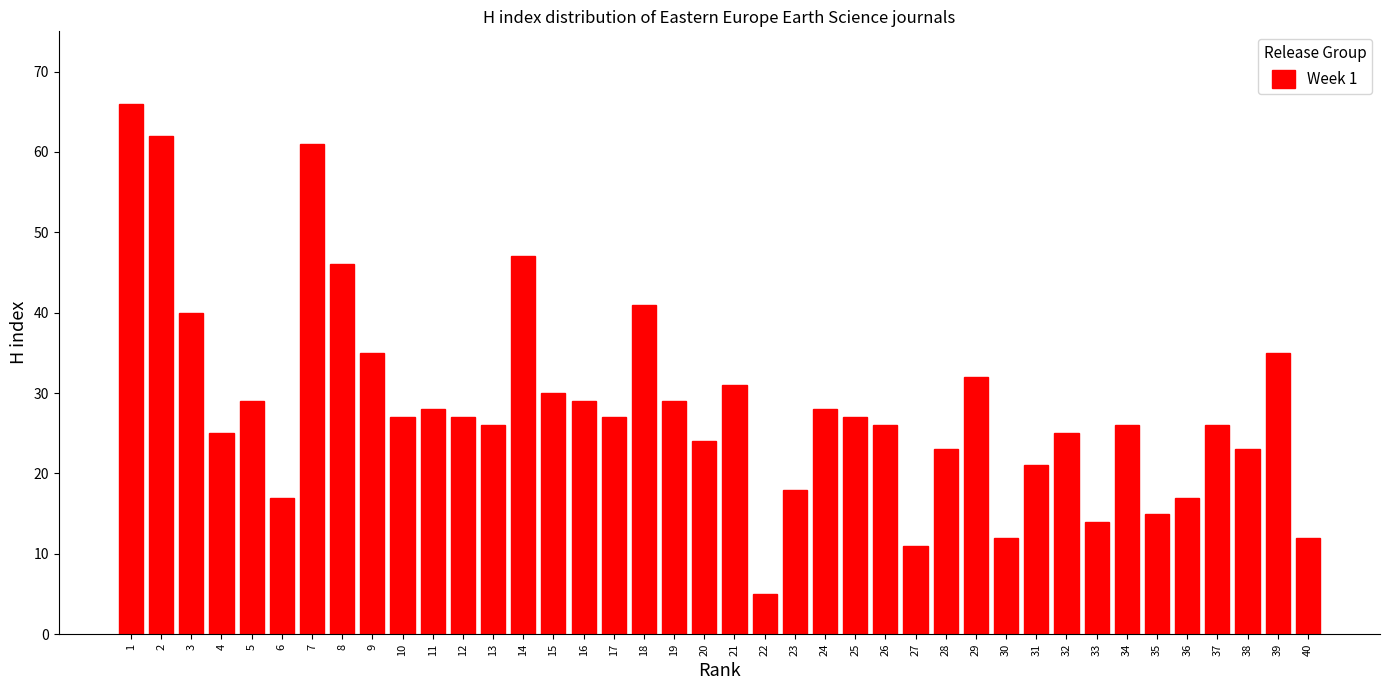

Which category has the lowest value across all series?

22